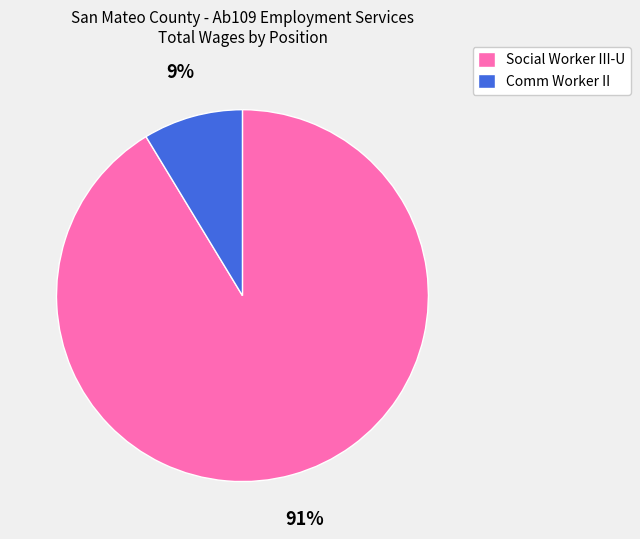

Is it true that Comm Worker II is 9% of the pie?

True